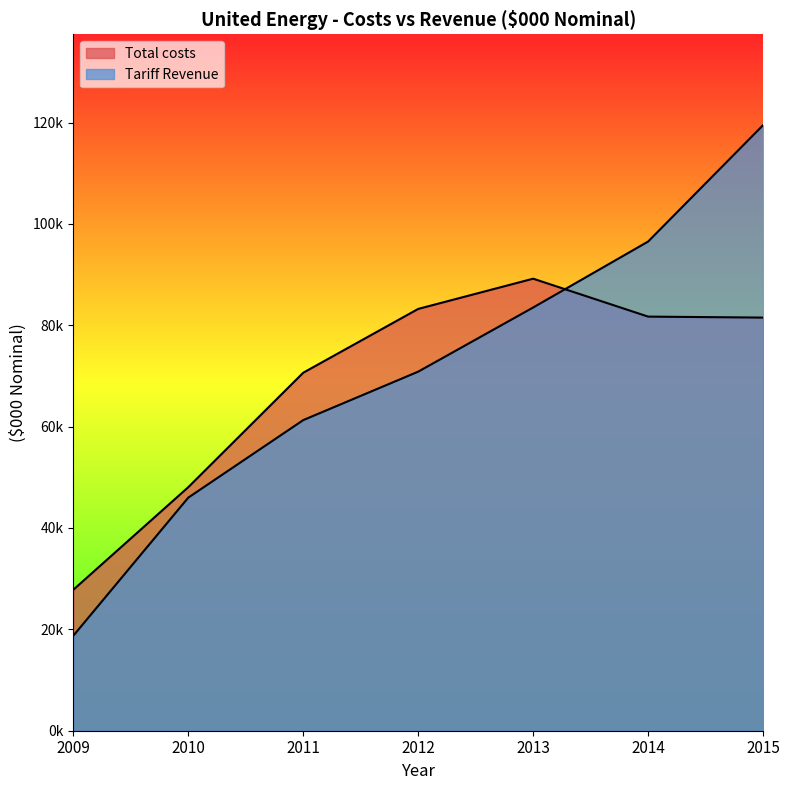

What is the value of the Tariff Revenue point at the 2nd from the left?

45994.7